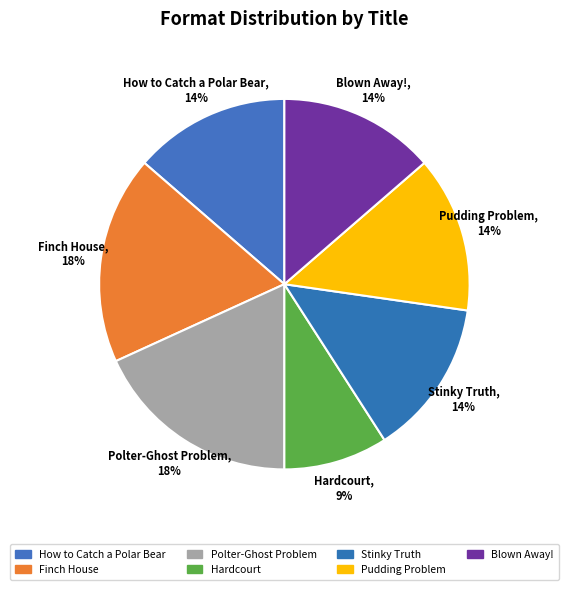

Count the number of slices in the pie.

7